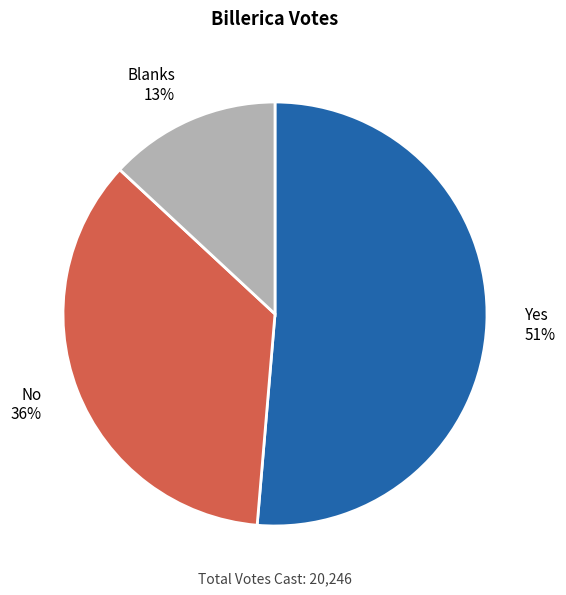

What is the ratio of the value at Blanks to the value at No?

0.4